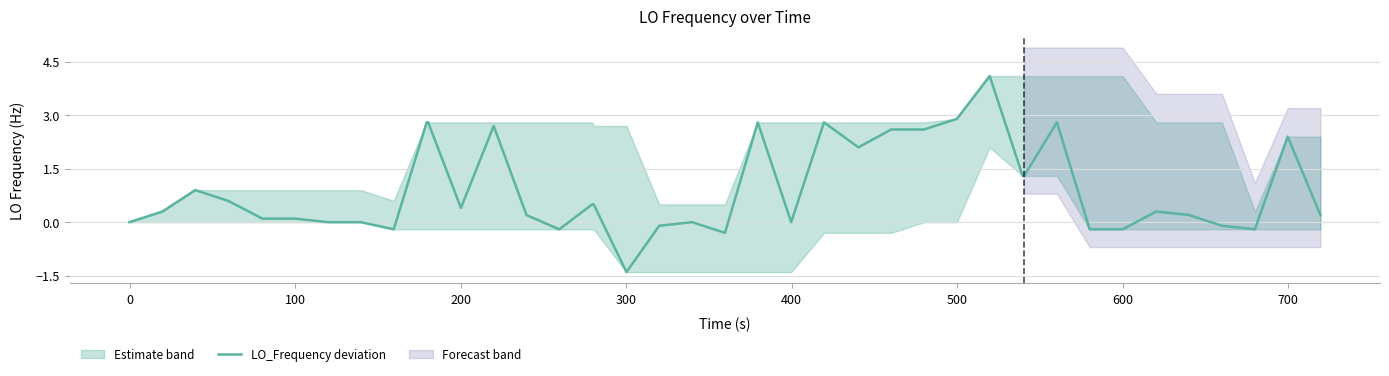

What is the maximum value for LO_Frequency deviation?

4.1